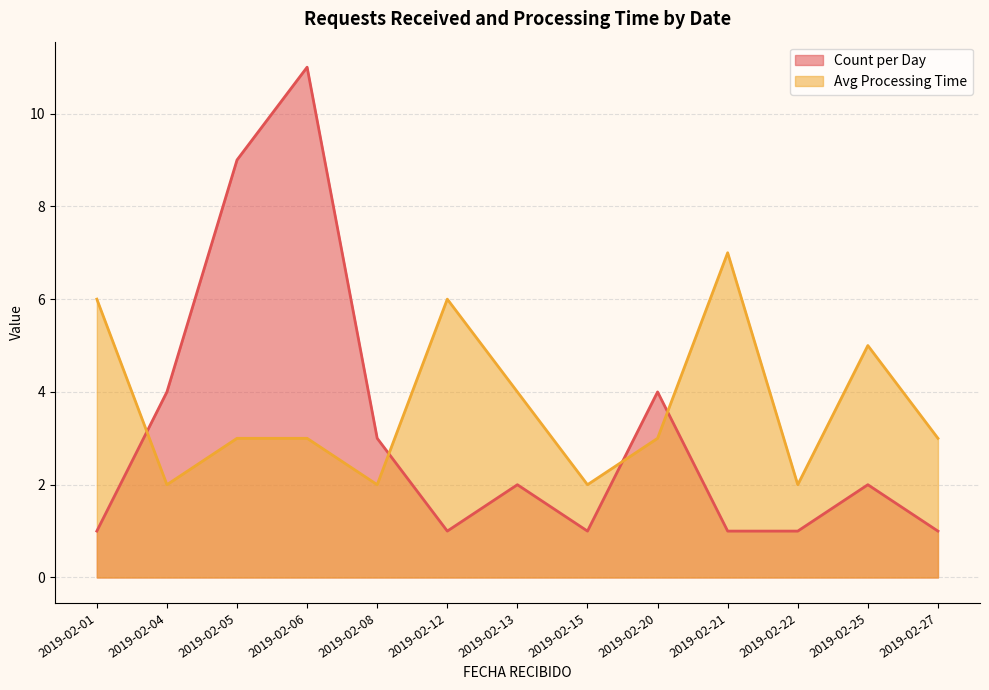

What is the difference between the maximum and second lowest values in the Count per Day series?

10